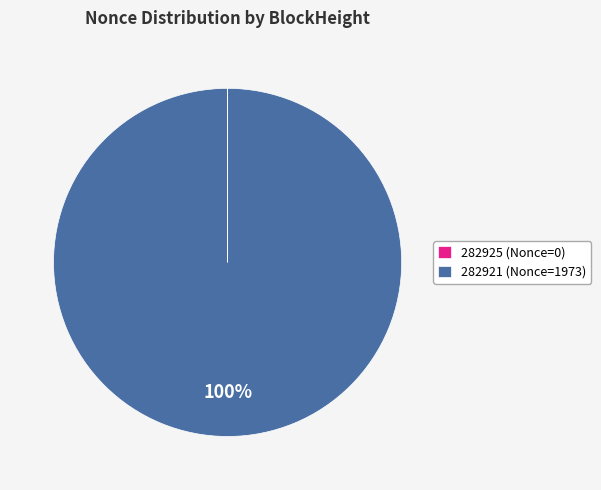

What percentage is the 282921 (Nonce=1973) slice, to the nearest percent?

100%